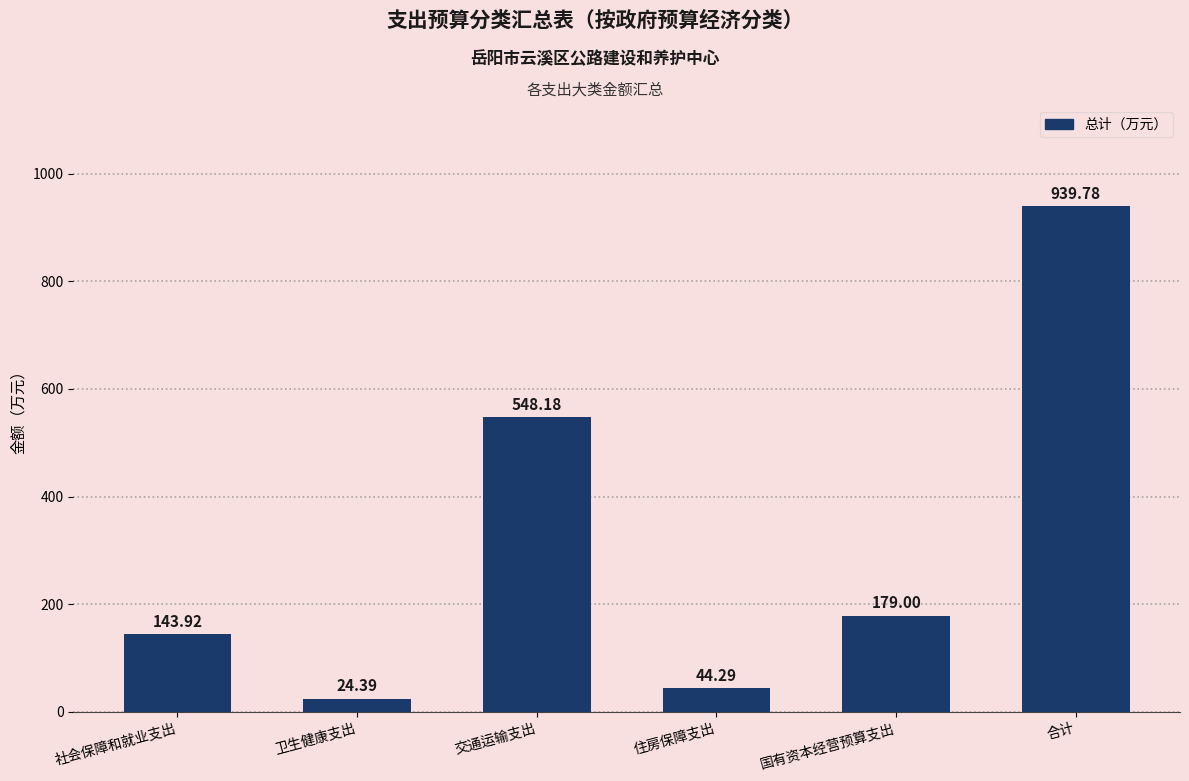

Reading left to right, transcribe all the data shown in this chart.

143.9	24.4	548.2	44.3	179.0	939.8